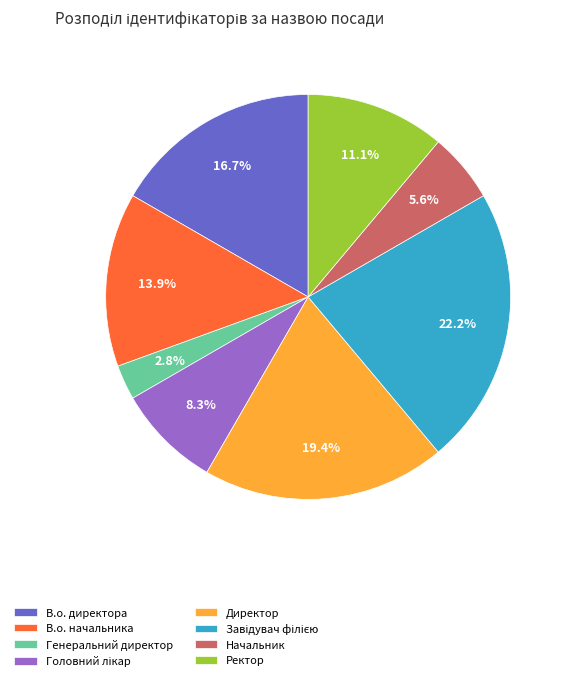

To the nearest percent, what is the combined percentage of Генеральний директор and Ректор?

14%